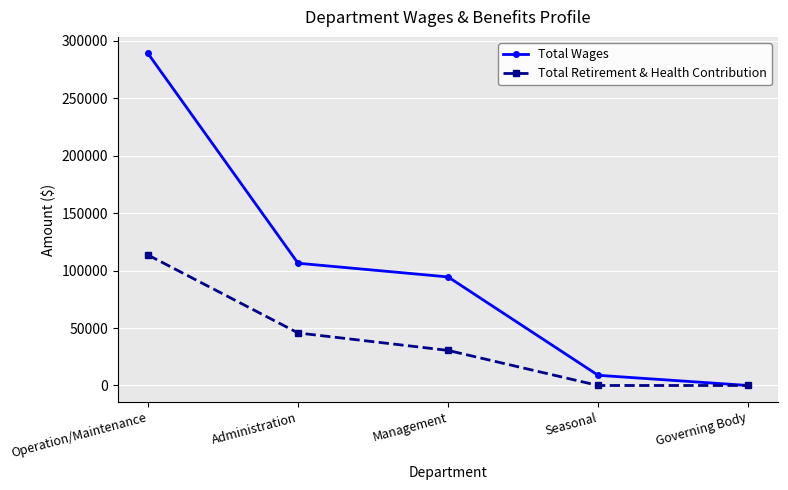

The value of Total Retirement & Health Contribution at Management is 30513. True or false?

True